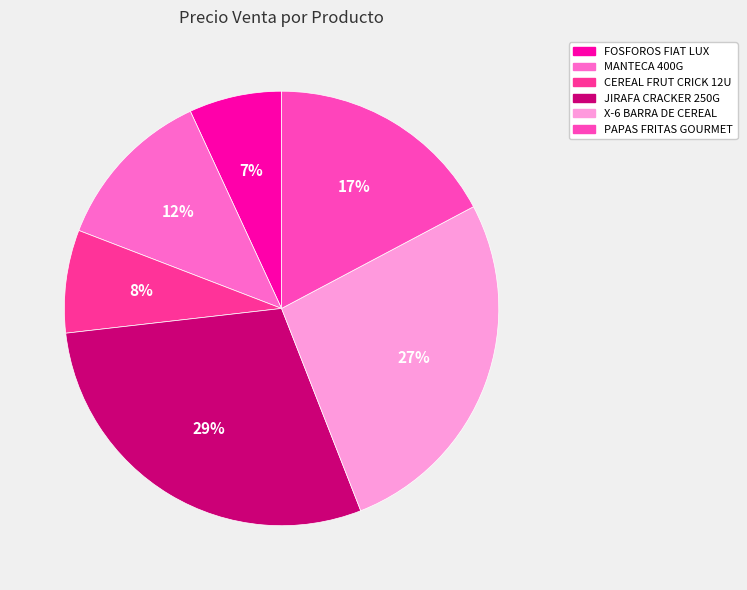

How many slices are in this pie chart?

6